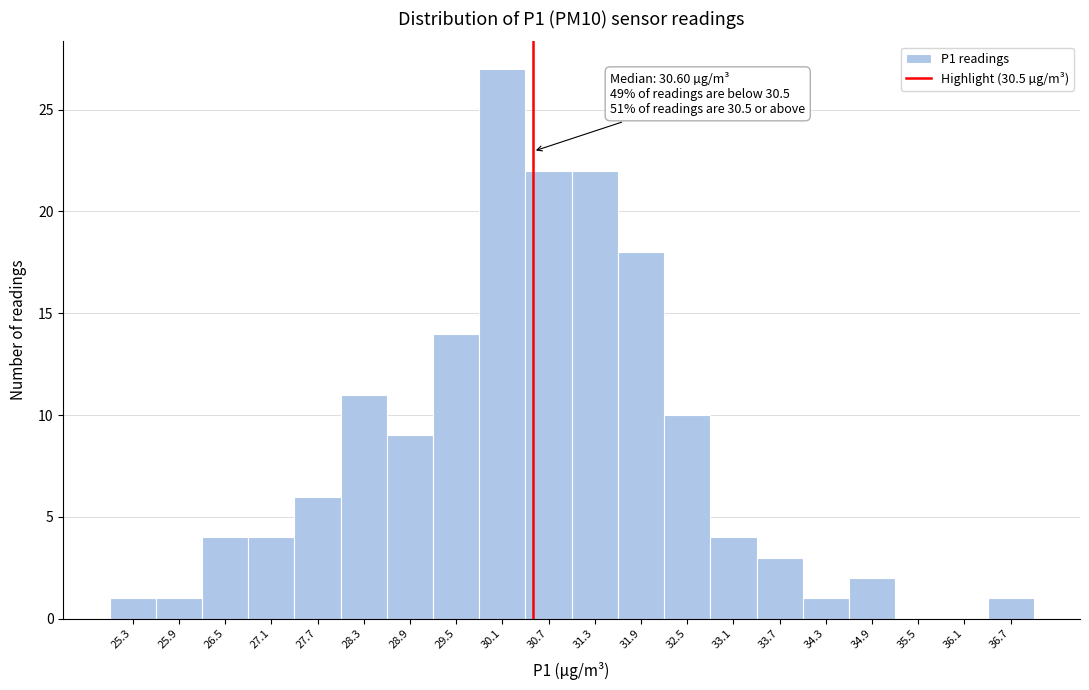

Which range on the x-axis has the tallest bar?

29.8 to 30.4